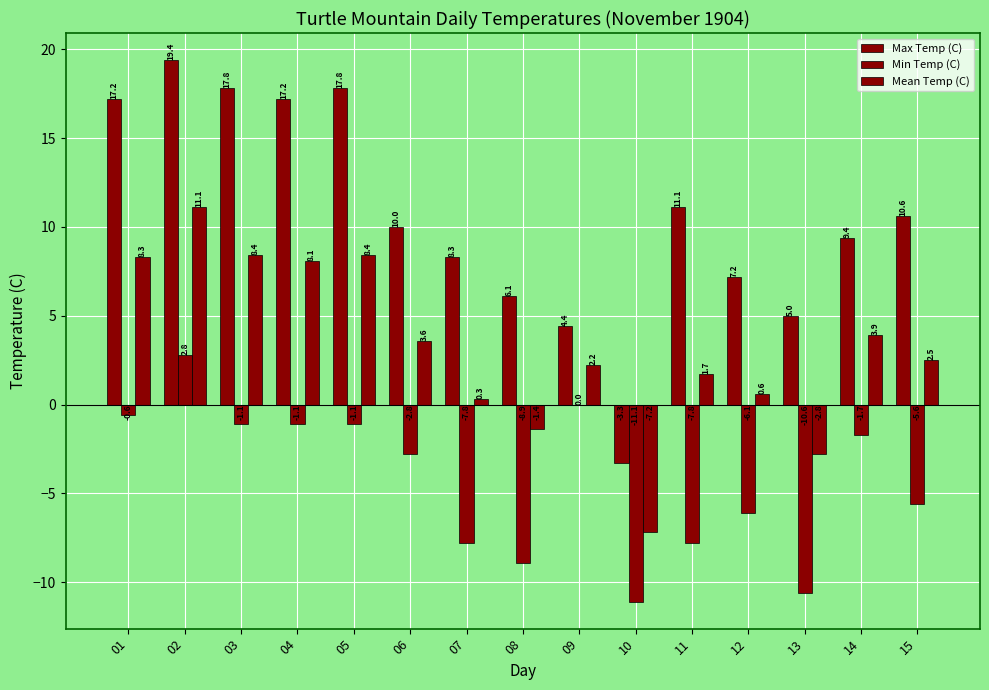

Are the bars horizontal?

No